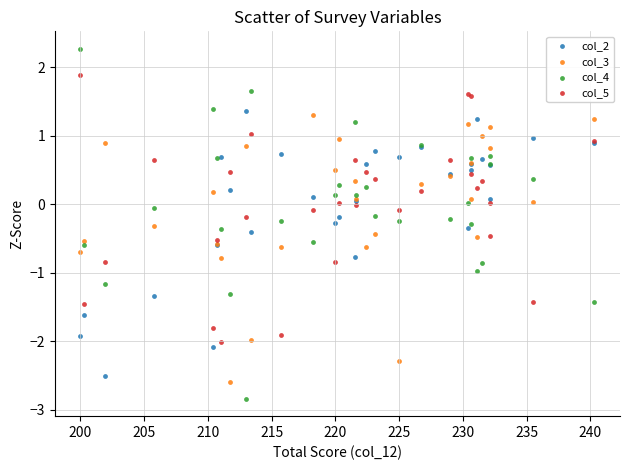

Which series has the largest Y range (max minus min)?

col_4